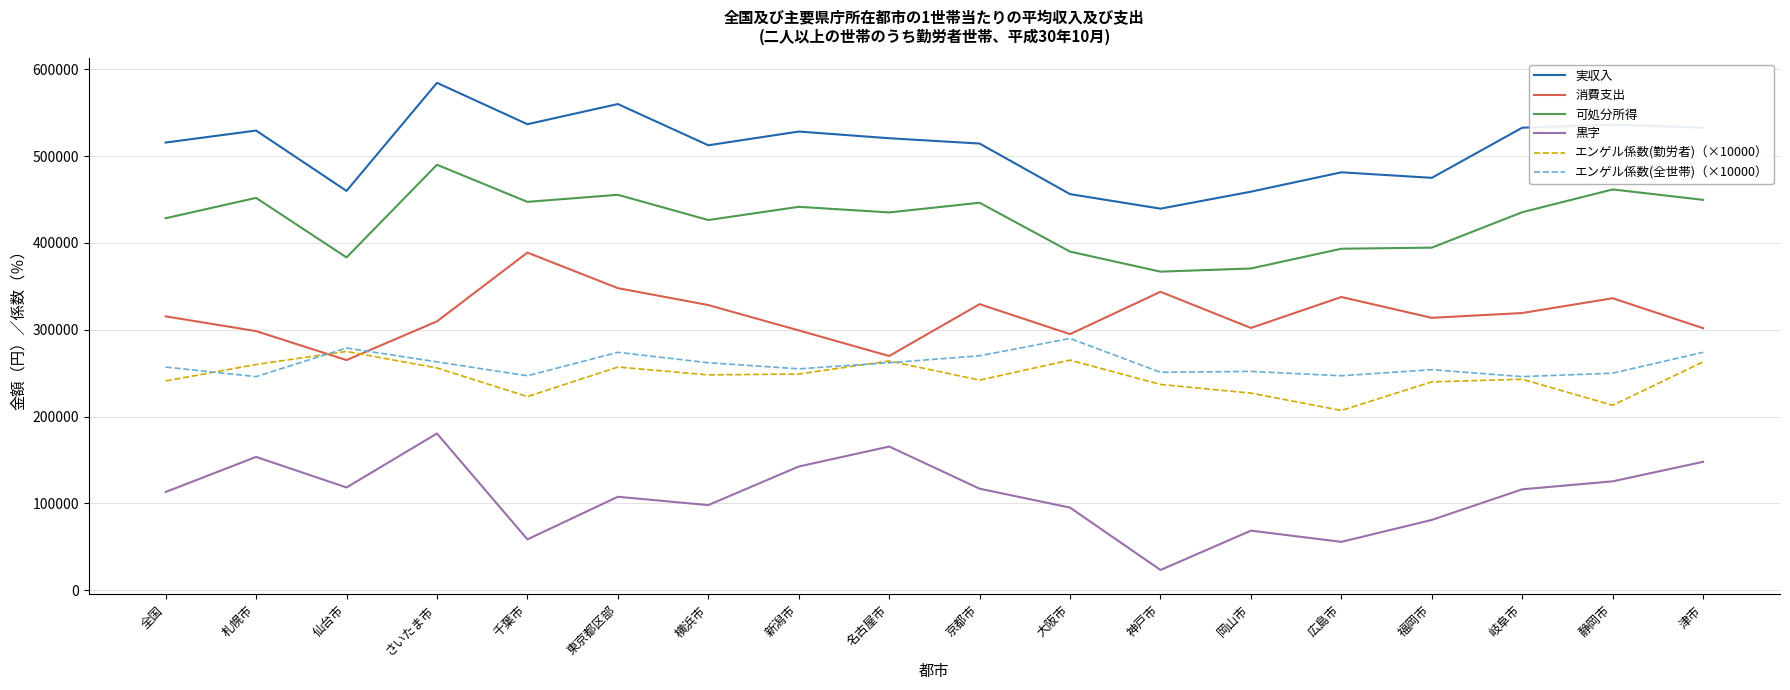

Is the value of 可処分所得 at 横浜市 greater than the value of エンゲル係数(勤労者)（×10000） at 東京都区部?

Yes